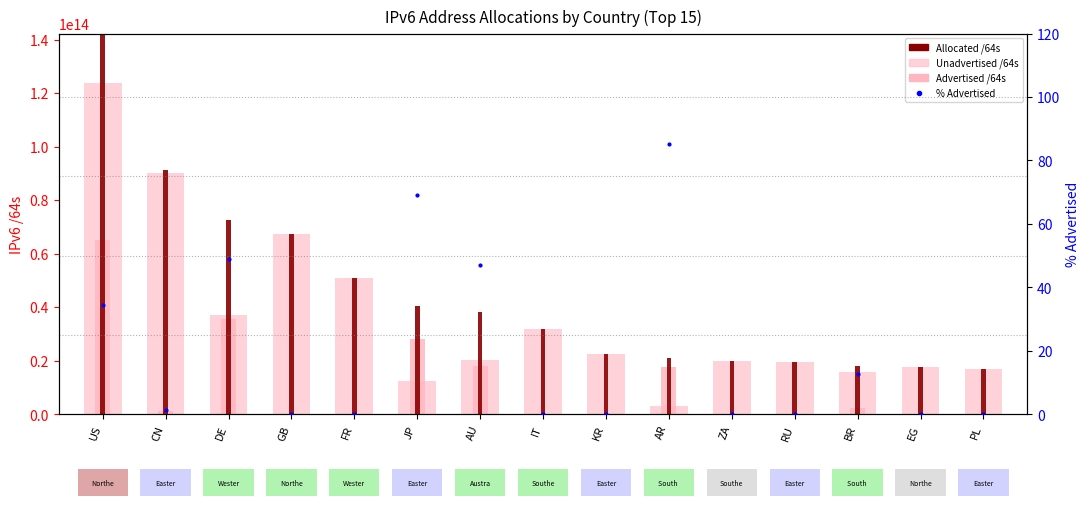

What position from the right is CN?

14